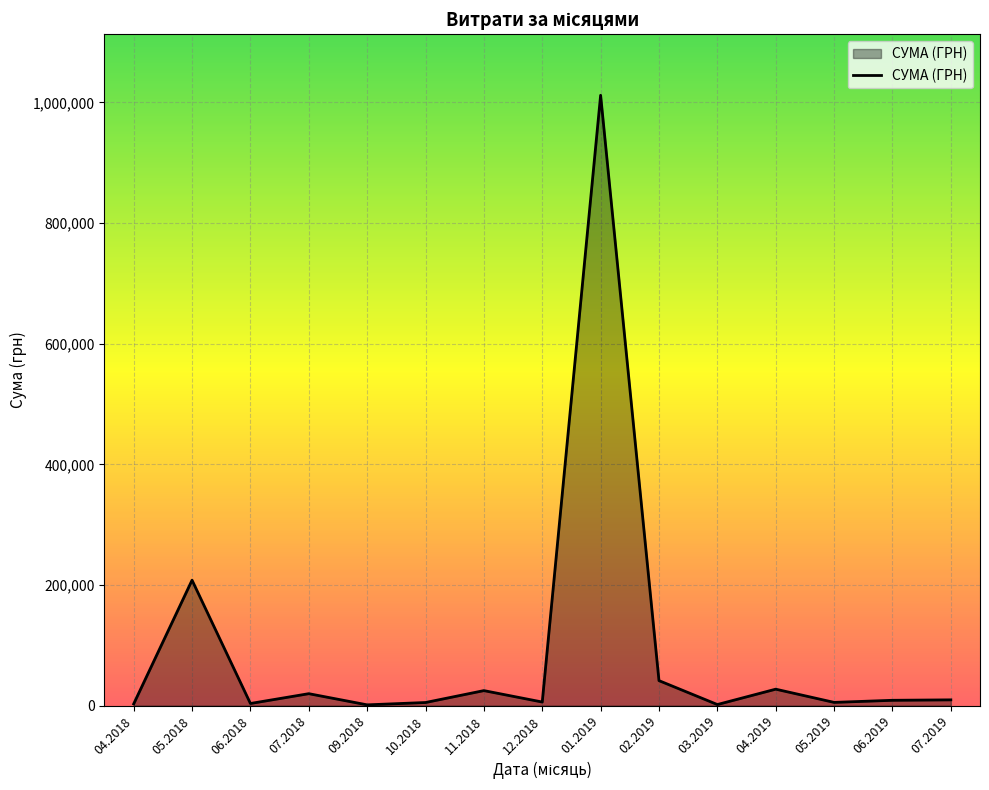

What is the maximum value shown in the chart?

1011914.6